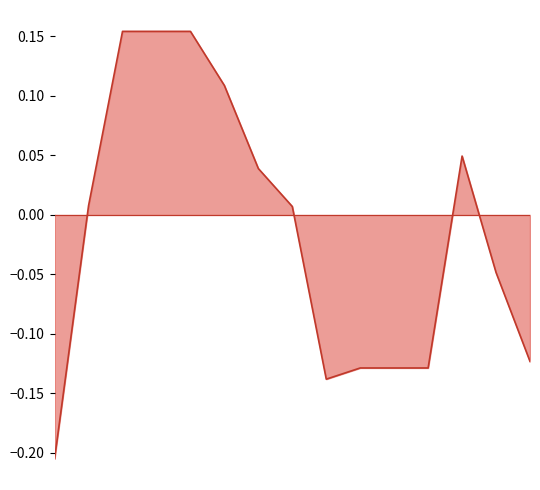

What is the difference between the maximum and minimum values?

0.4